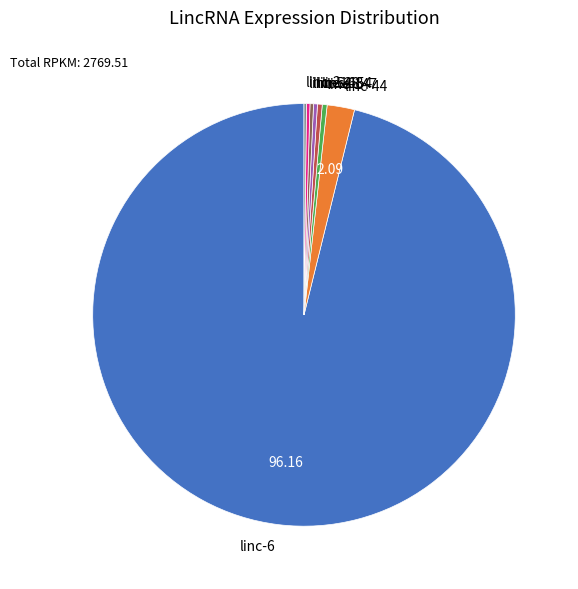

Is there any slice that represents more than half of the pie?

Yes